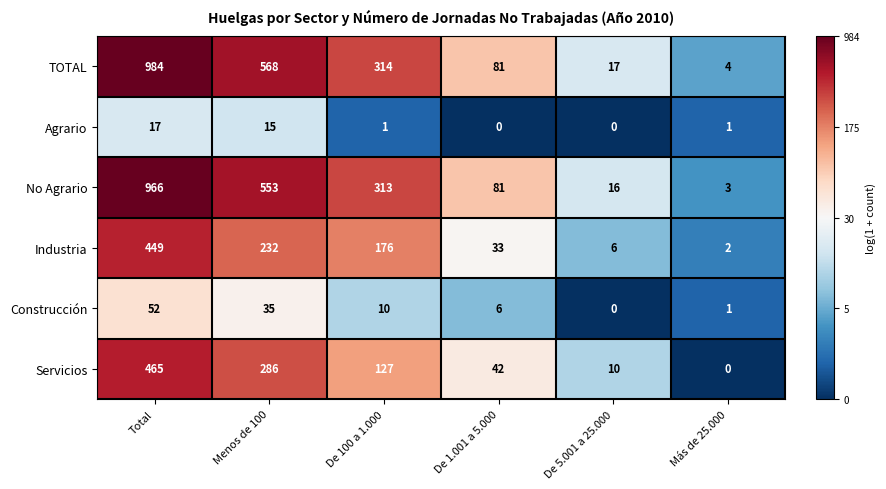

Which series has the largest total across all categories?

TOTAL